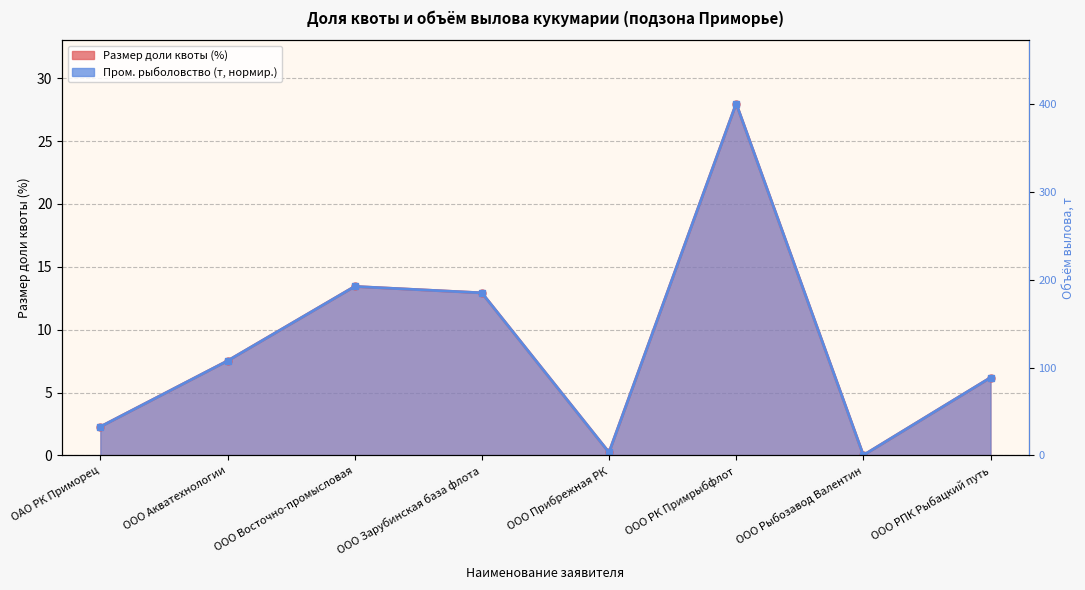

Reading right to left, list all the values displayed in this chart.

Размер доли квоты (%): ООО РПК Рыбацкий путь=6.2	ООО Рыбозавод Валентин=0.0	ООО РК Примрыбфлот=28.0	ООО Прибрежная РК=0.2	ООО Зарубинская база флота=12.9	ООО Восточно-промысловая=13.4	ООО Акватехнологии=7.5	ОАО РК Приморец=2.3
Пром. рыболовство (т): ООО РПК Рыбацкий путь=6.2	ООО Рыбозавод Валентин=0.0	ООО РК Примрыбфлот=28.0	ООО Прибрежная РК=0.2	ООО Зарубинская база флота=12.9	ООО Восточно-промысловая=13.4	ООО Акватехнологии=7.5	ОАО РК Приморец=2.3